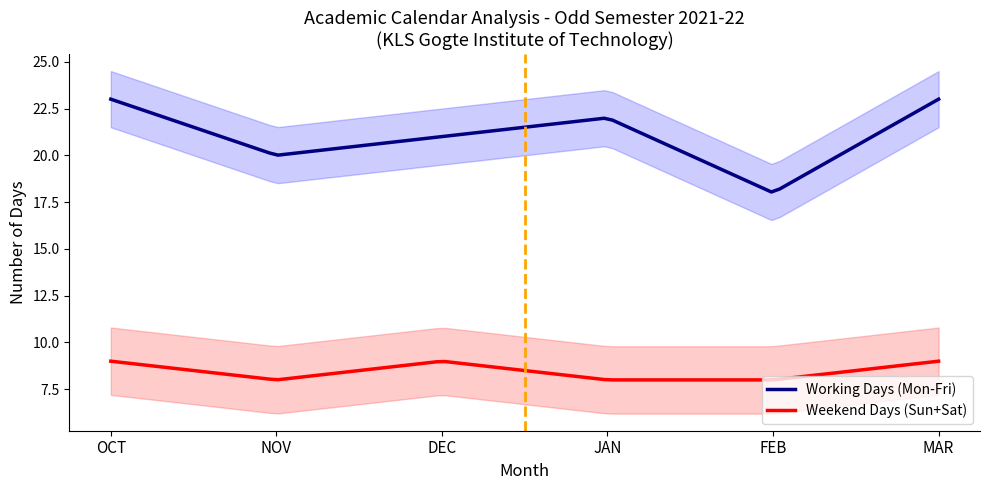

True or false: Weekend Days (Sun+Sat) and Working Days (Mon-Fri) intersect in this chart.

False